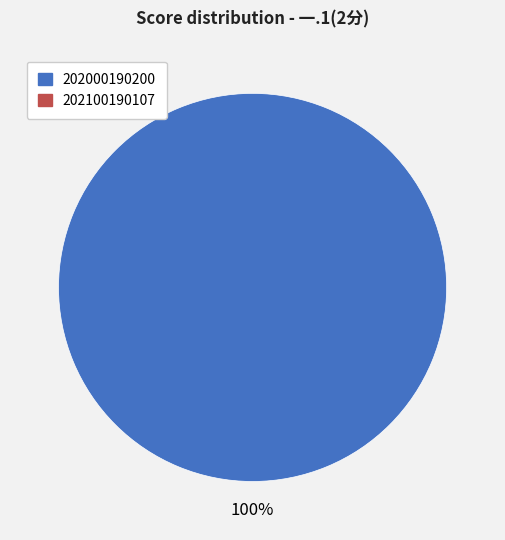

Is there a majority slice in this chart?

Yes